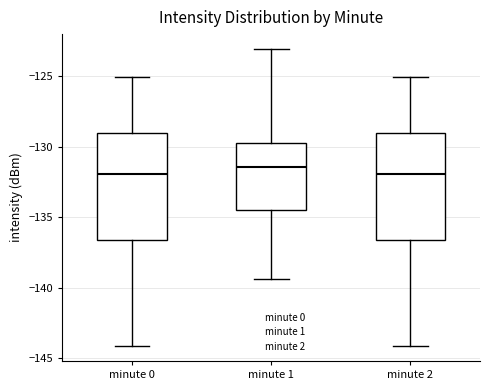

Reading left to right, transcribe this box plot: for each box, give where its median line is, the range the box spans, and where its two whiskers end, as read against the y-axis. The values are not printed on the chart, so give them approximately, as read against the axis.

minute 0: median -132.0, box -136.5 to -129.0, whiskers -144.0 to -125.0
minute 1: median -131.5, box -134.5 to -129.5, whiskers -139.5 to -123.0
minute 2: median -132.0, box -136.5 to -129.0, whiskers -144.0 to -125.0